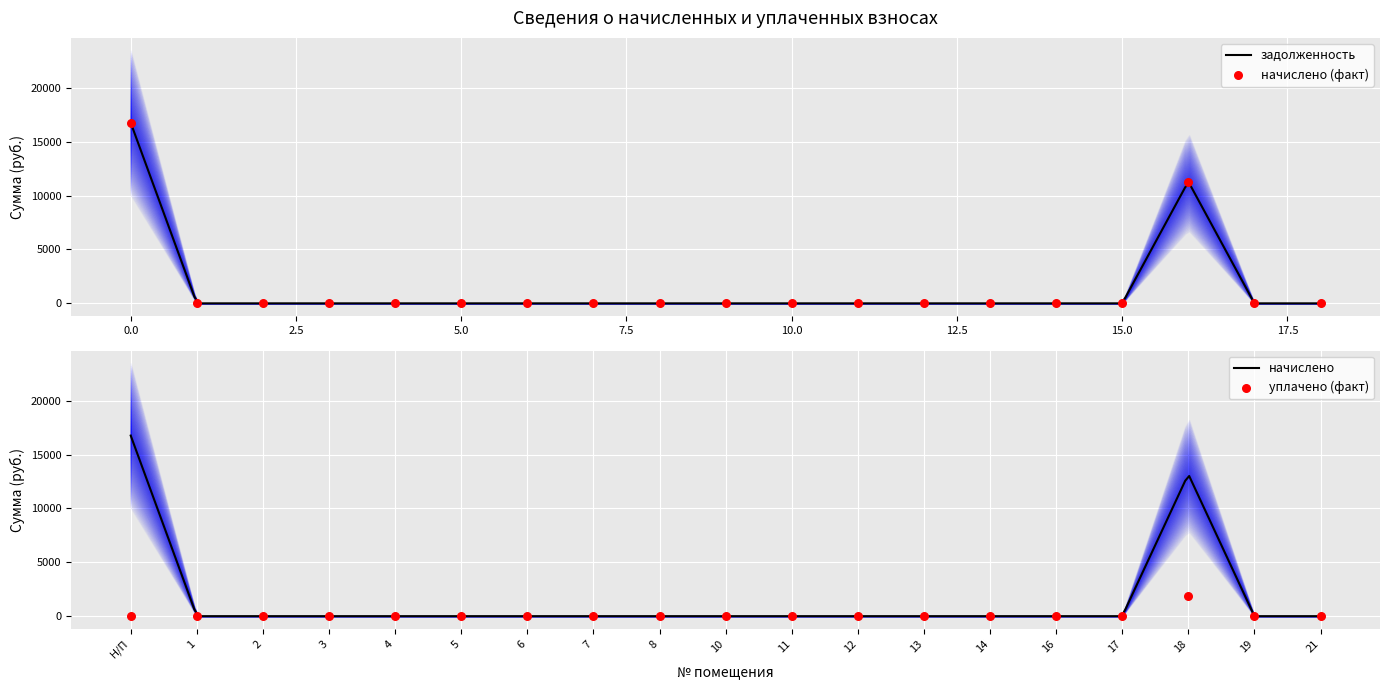

Which series reaches the maximum Y coordinate?

задолженность